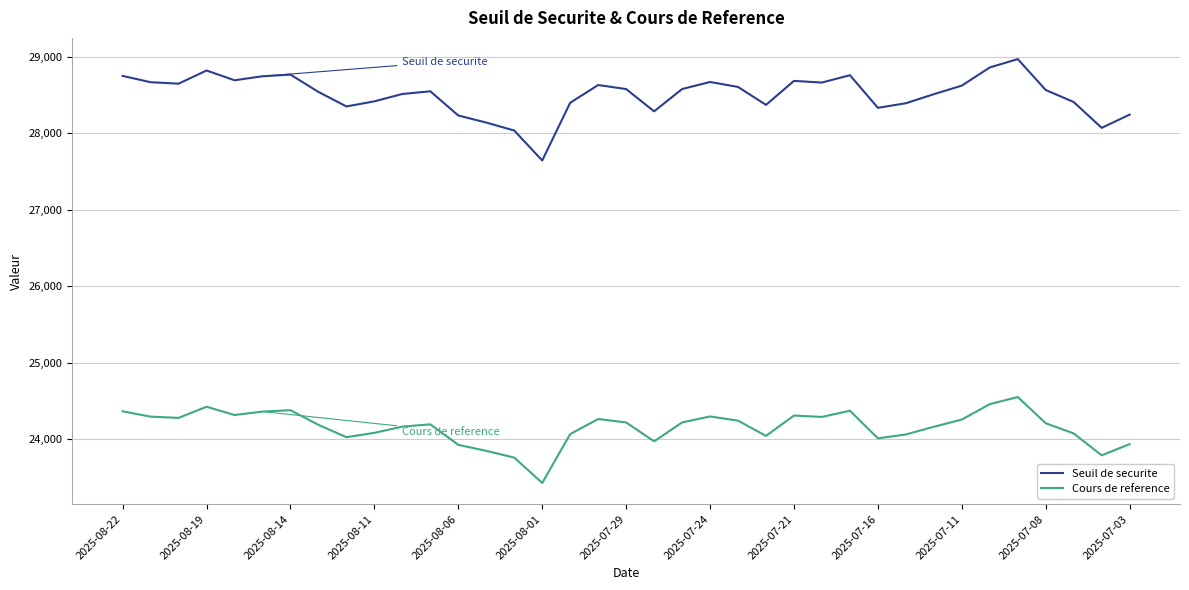

Which series has the widest spread of values?

Seuil de securite